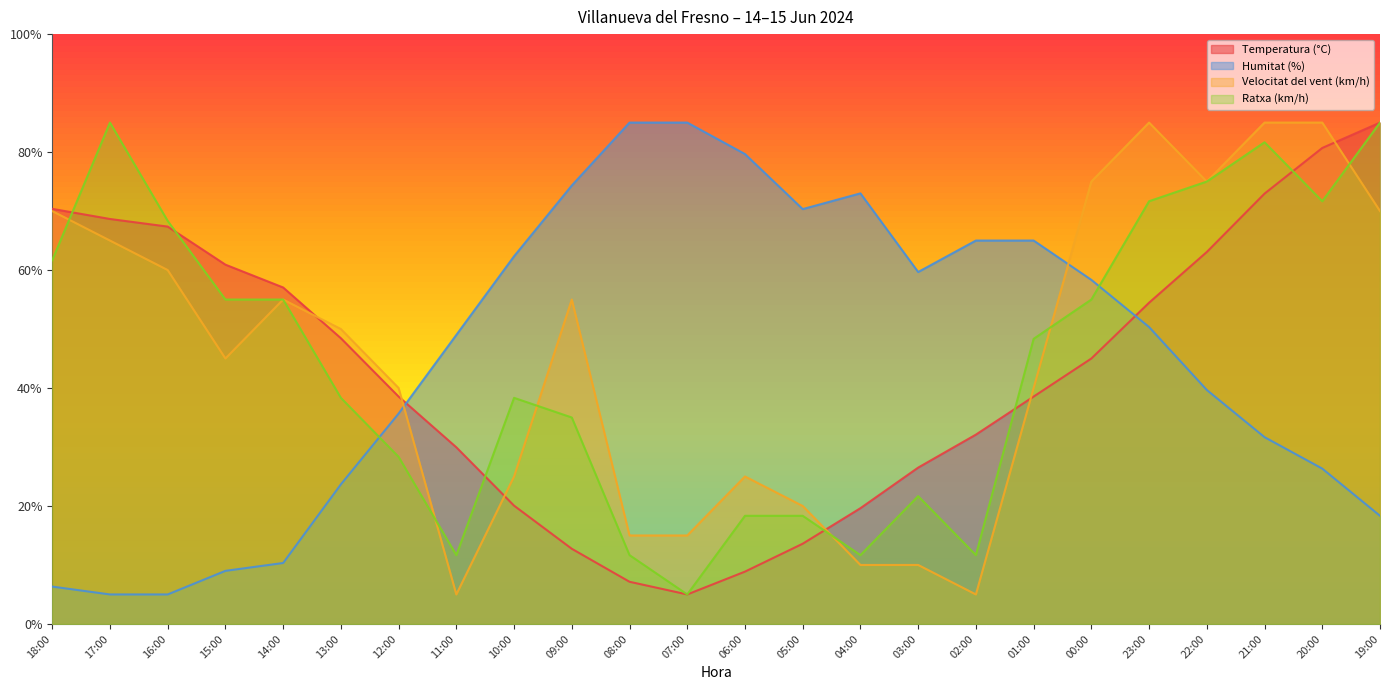

What is the lowest value of the Humitat (%) series?

5.0